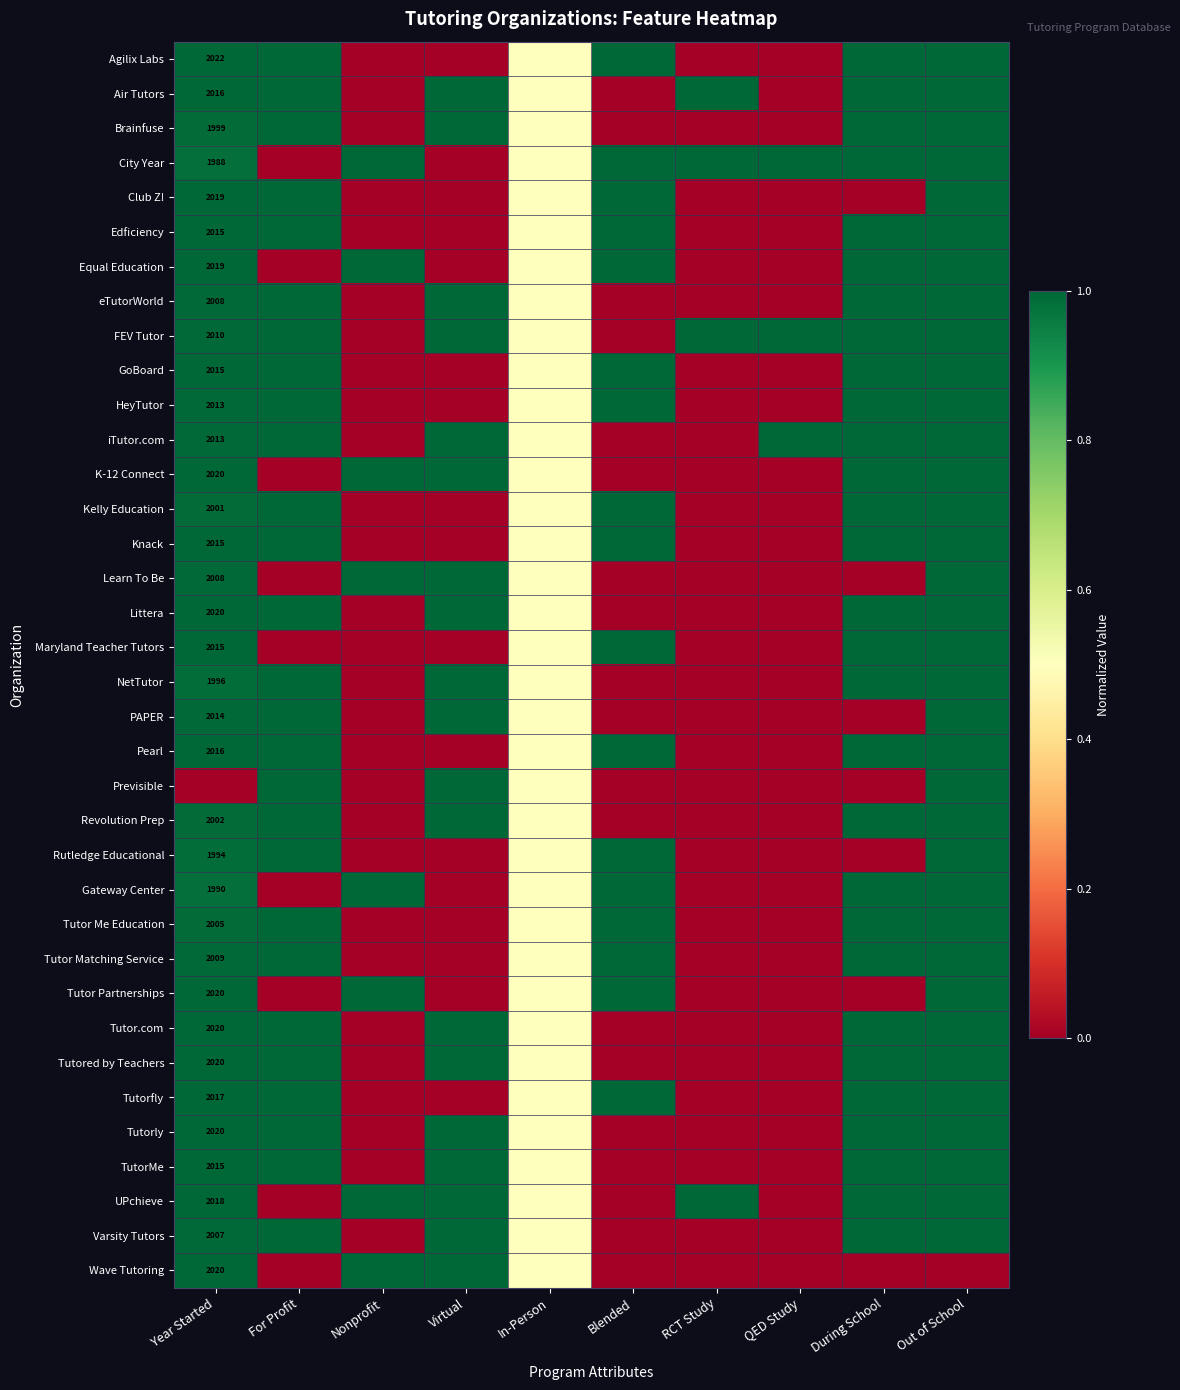

True or false: Tutor Me Education has a value of 0.6 at For Profit.

False